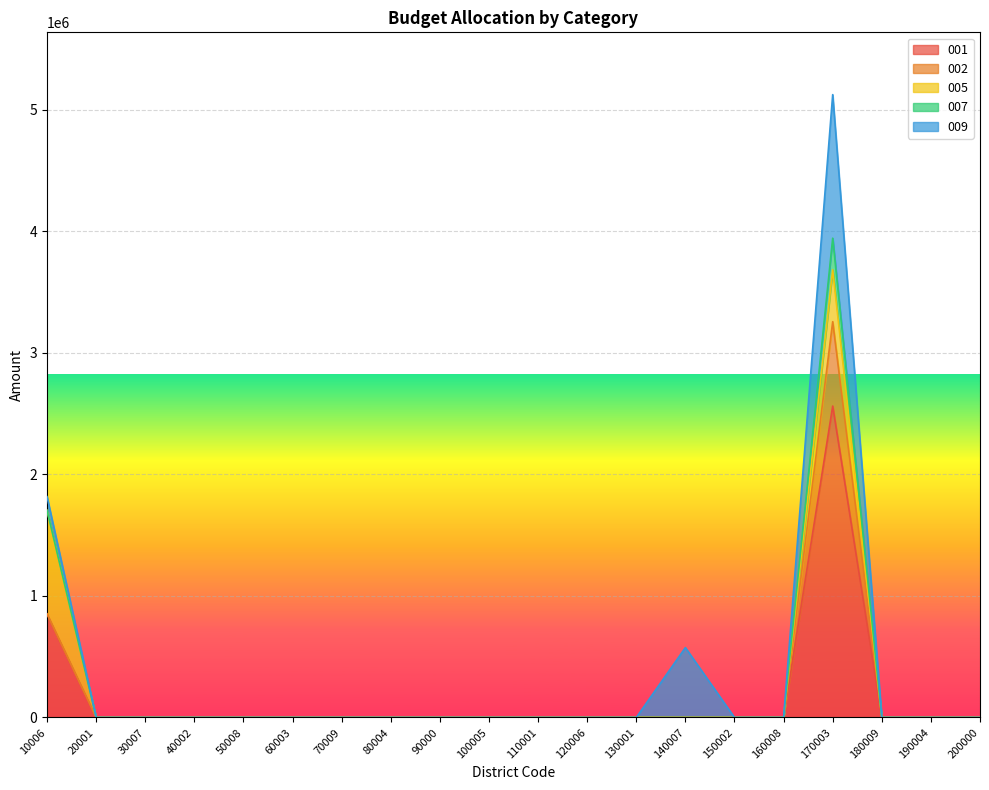

Reading left to right, extract all data points from this chart.

001: 10006=852060	20001=0	30007=0	40002=0	50008=0	60003=0	70009=0	80004=0	90000=0	100005=0	110001=0	120006=0	130001=0	140007=0	150002=0	160008=0	170003=2562102	180009=0	190004=0	200000=0
002: 10006=0	20001=0	30007=0	40002=0	50008=0	60003=0	70009=0	80004=0	90000=0	100005=0	110001=0	120006=0	130001=0	140007=0	150002=0	160008=0	170003=694034	180009=0	190004=0	200000=0
005: 10006=852060	20001=0	30007=0	40002=0	50008=0	60003=0	70009=0	80004=0	90000=0	100005=0	110001=0	120006=0	130001=0	140007=0	150002=0	160008=0	170003=427017	180009=0	190004=0	200000=0
007: 10006=0	20001=0	30007=0	40002=0	50008=0	60003=0	70009=0	80004=0	90000=0	100005=0	110001=0	120006=0	130001=0	140007=0	150002=0	160008=0	170003=260051	180009=0	190004=0	200000=0
009: 10006=112619	20001=0	30007=0	40002=0	50008=0	60003=0	70009=0	80004=0	90000=0	100005=0	110001=0	120006=0	130001=0	140007=575000	150002=0	160008=0	170003=1181000	180009=0	190004=0	200000=0